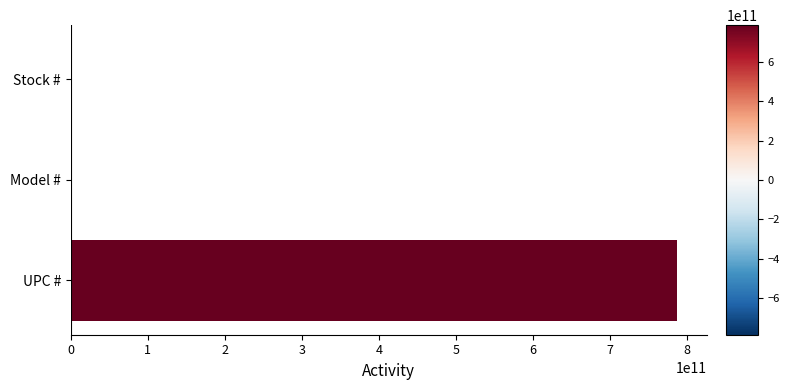

Which has a higher value, UPC # or Model #?

UPC #